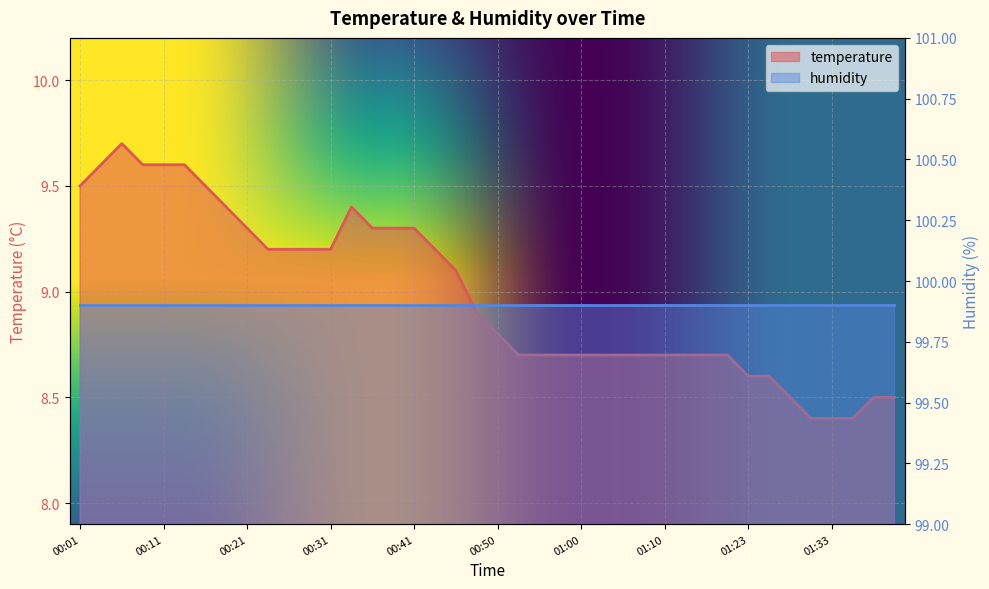

What position from the left is 01:38?

39